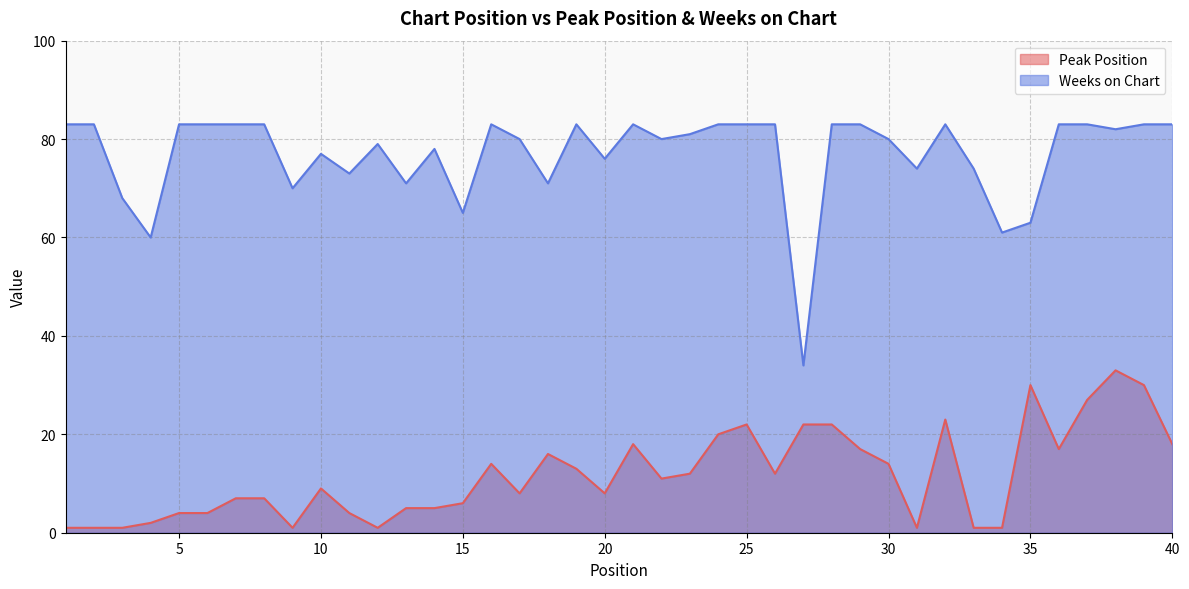

The Peak Position series shows 2 at 2. True or false?

False